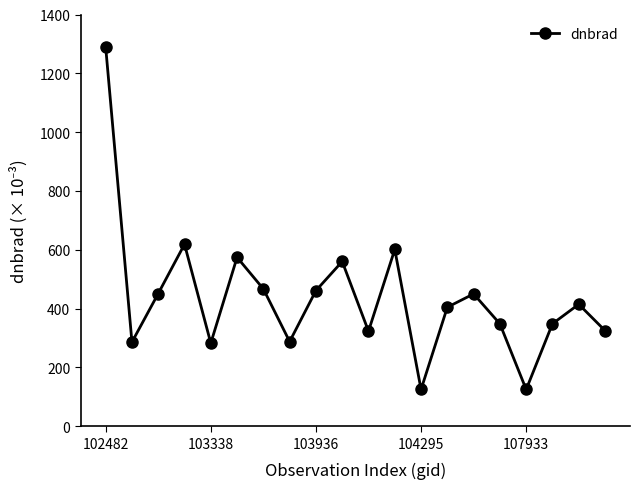

How many interior local valleys (lower than both neighbors) does the data have?

6